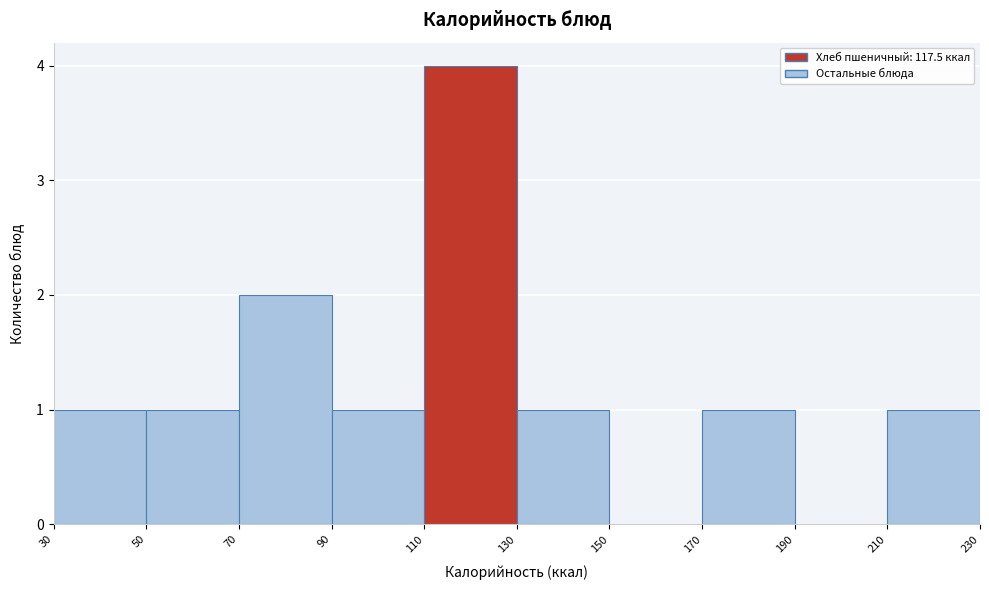

What is the height of the bar covering 210 to 230 on the x-axis? The values are not printed on the chart, so give them approximately, as read against the axis.

1